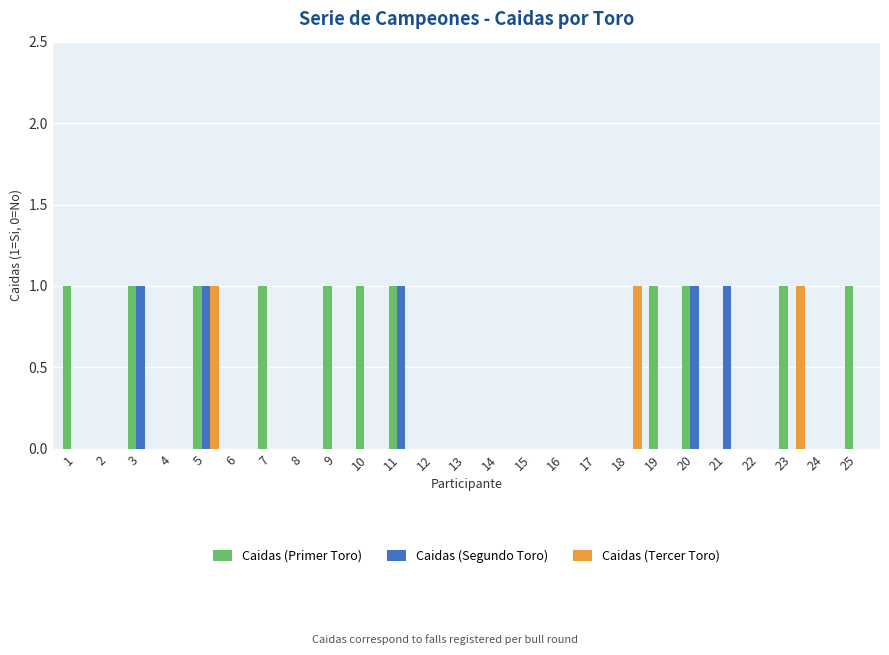

Count the number of categories in the chart.

25